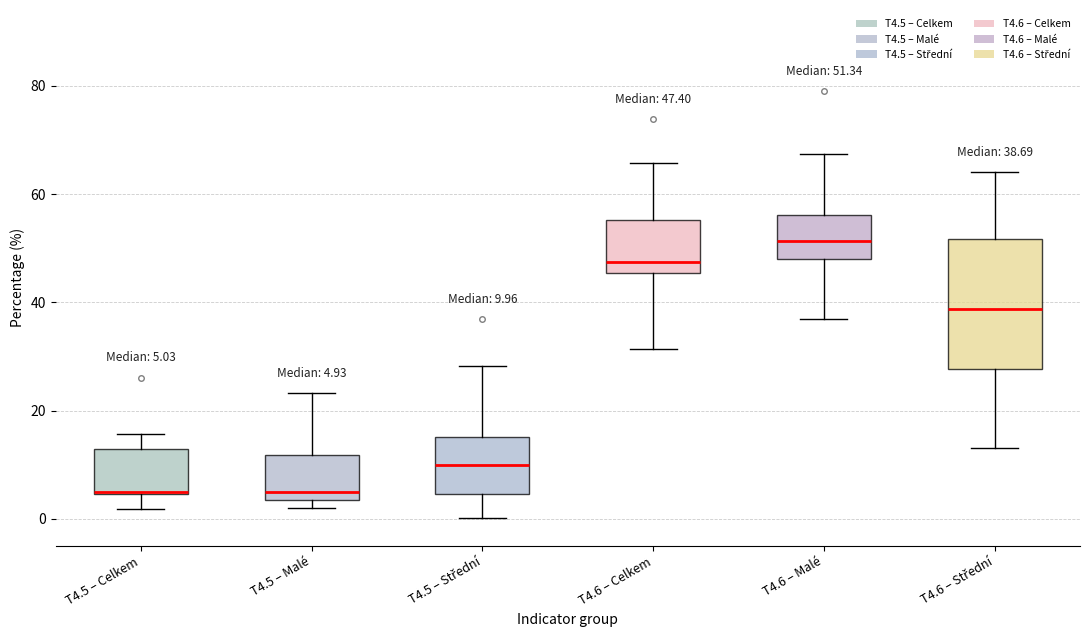

Which box has the highest median line?

T4.6 – Malé